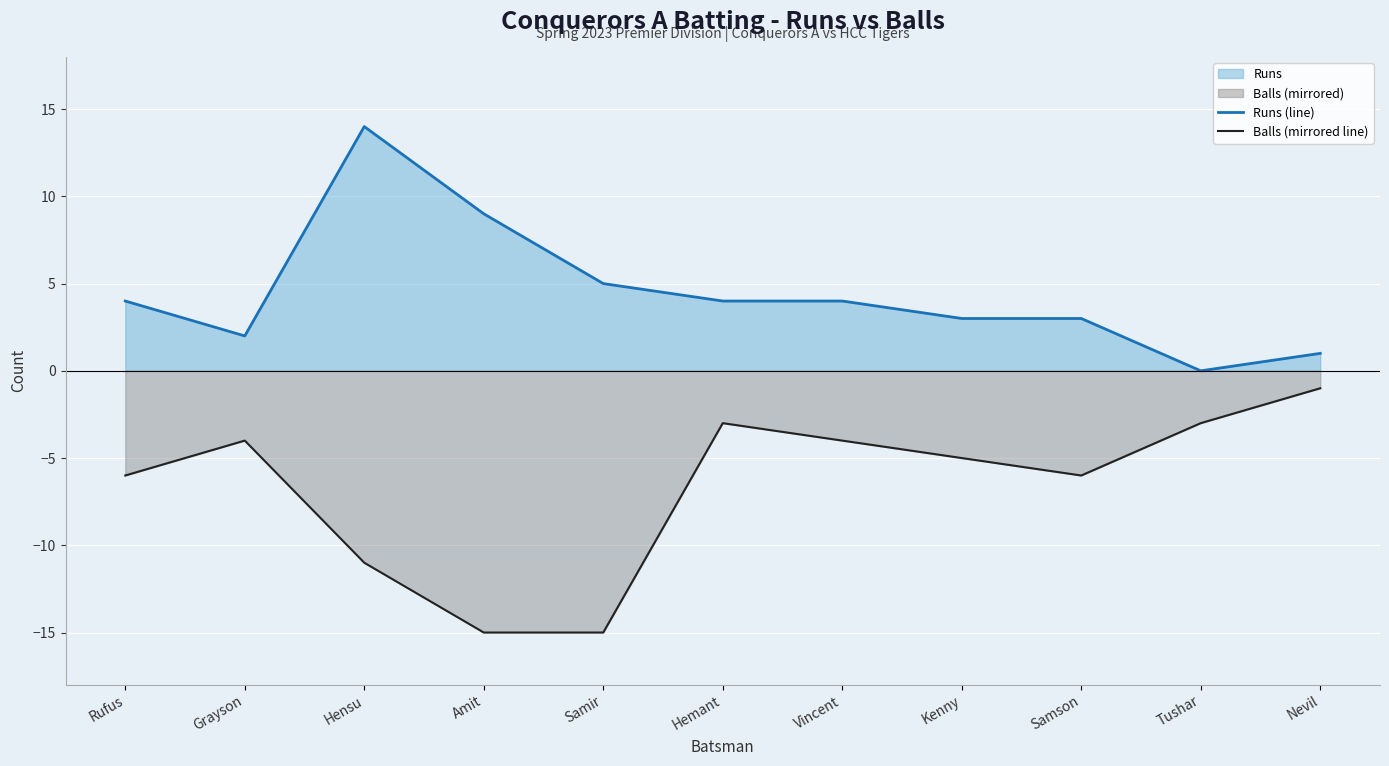

What position from the right is Nevil?

1